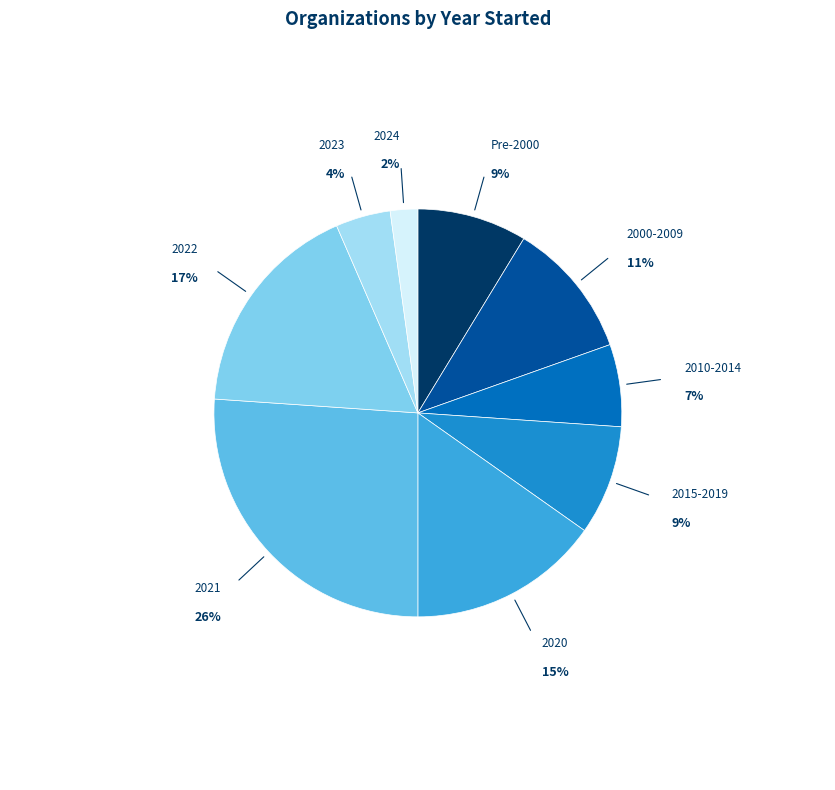

How many slices are in this pie chart?

9